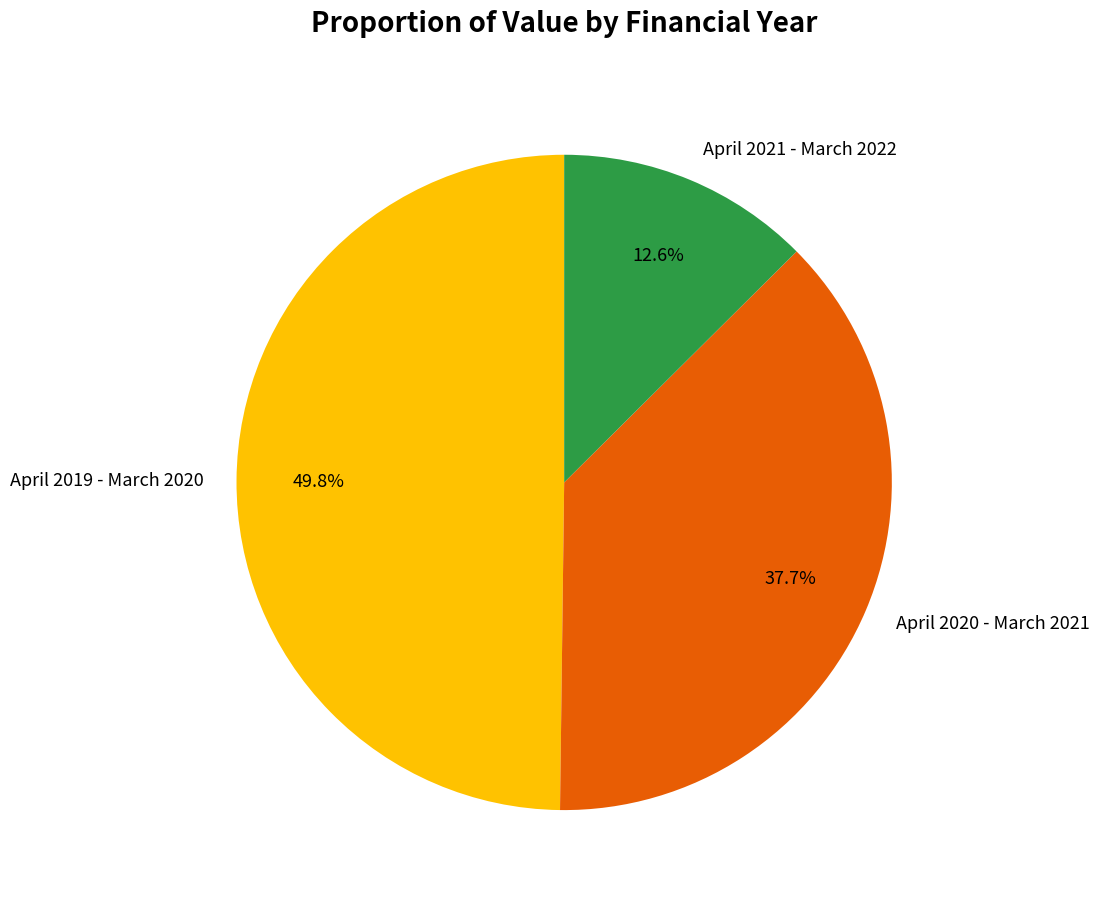

Which slice is the smallest?

April 2021 - March 2022